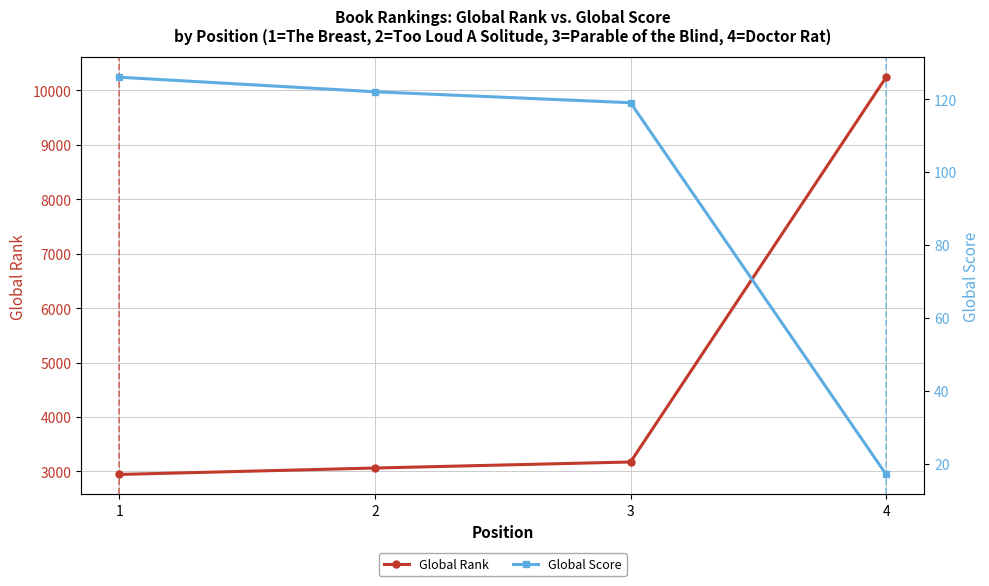

At 4, list the series in order from smallest to largest.

Global Score, Global Rank